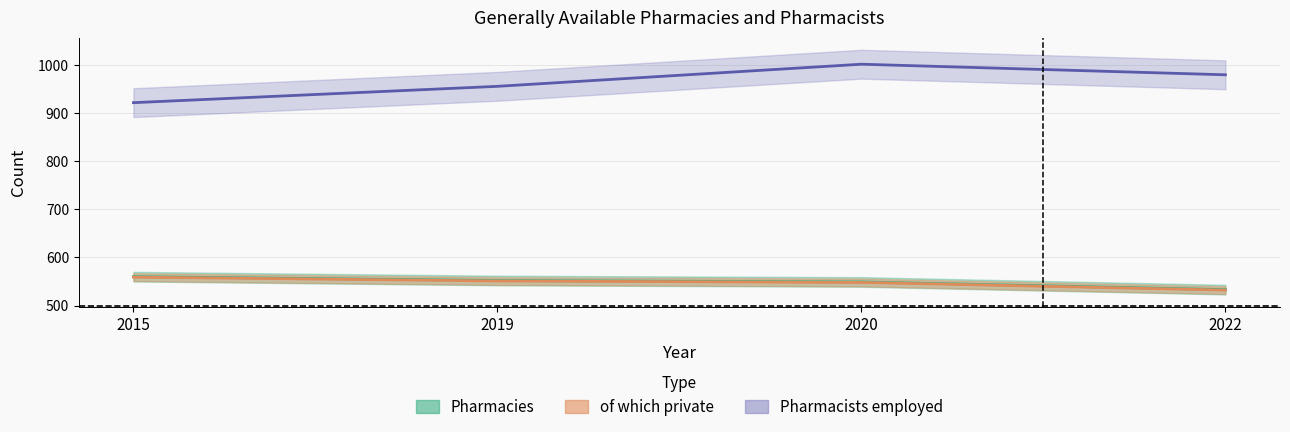

True or false: Pharmacies and Pharmacists employed intersect in this chart.

False